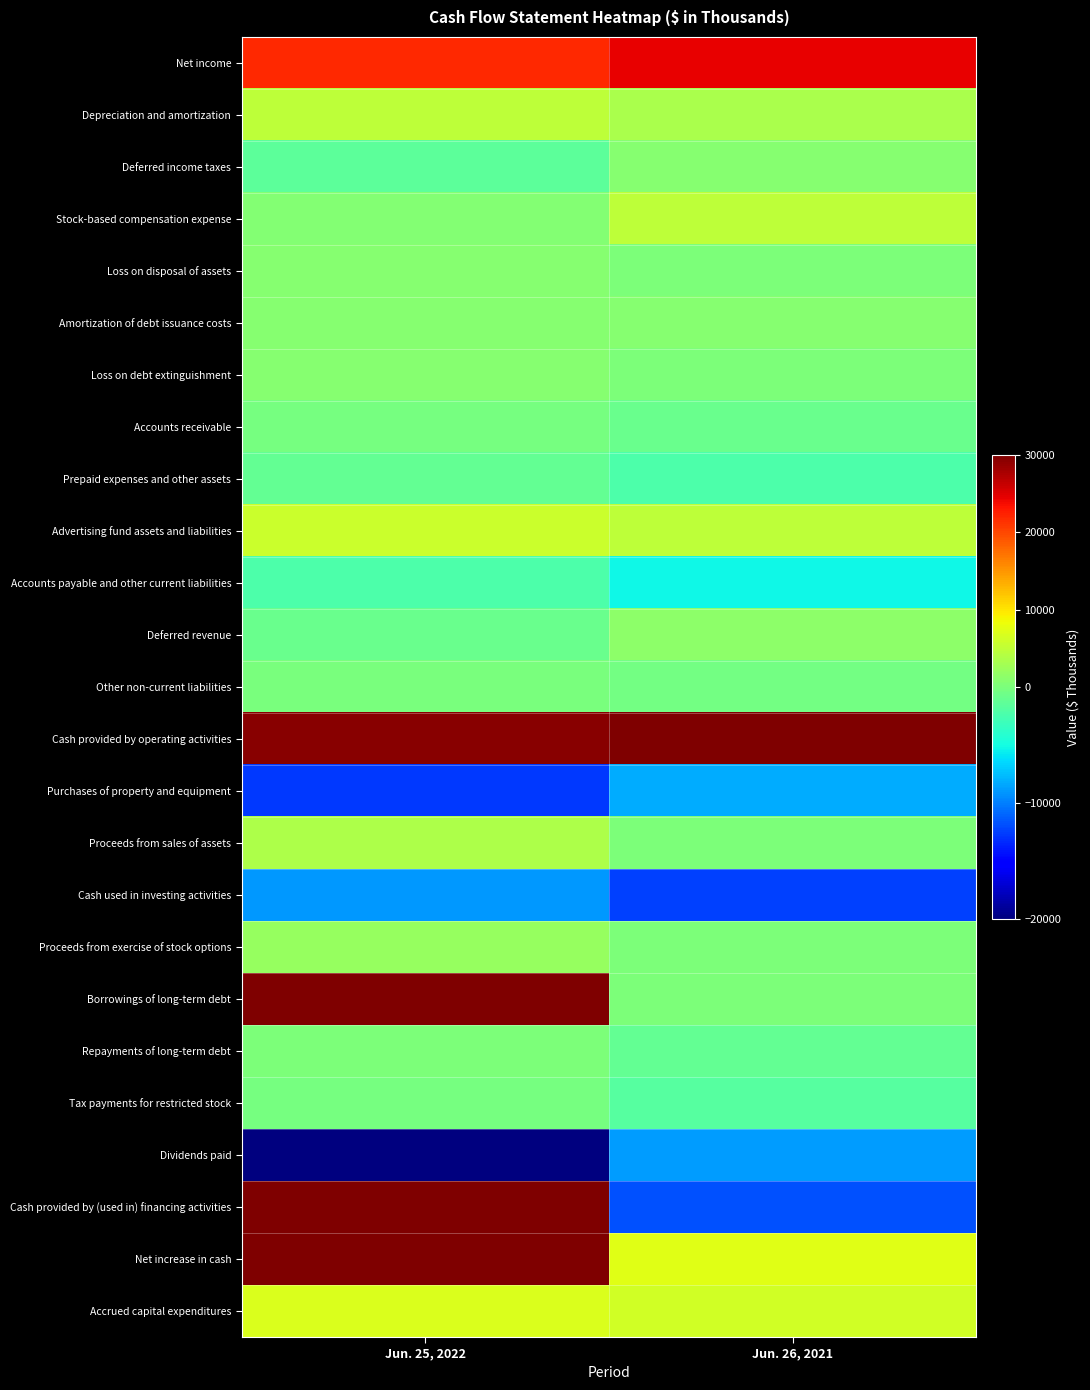

Between Jun. 26, 2021 and Jun. 25, 2022, which is larger?

Jun. 26, 2021